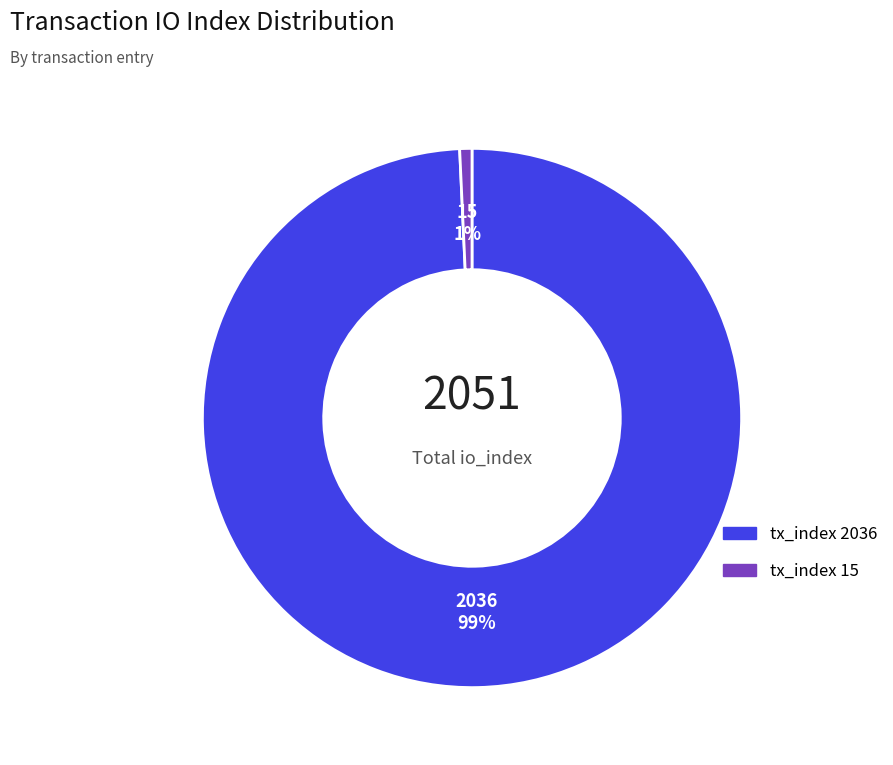

The tx_index 15 slice represents 14% of the pie. True or false?

False